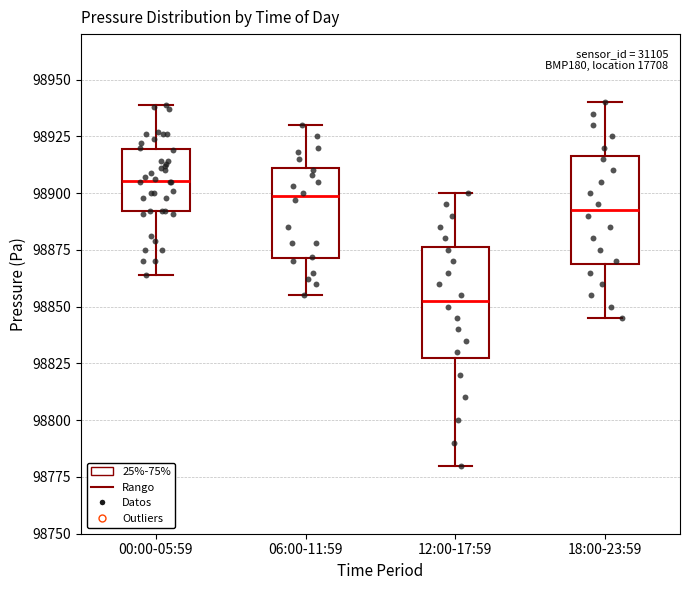

Which box has the lowest median line?

12:00-17:59